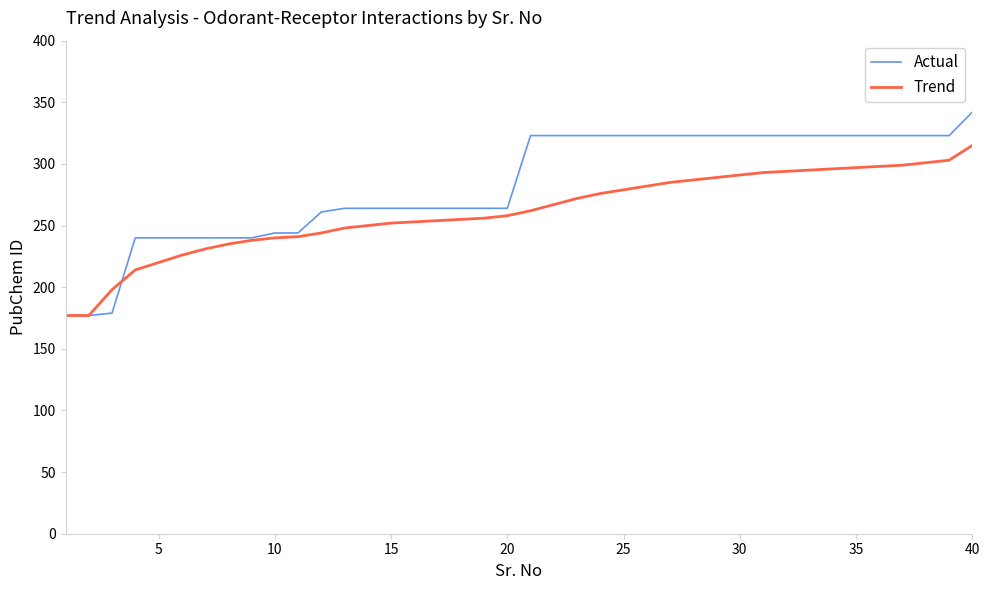

Rank the series by their maximum value, from highest to lowest.

Actual, Trend